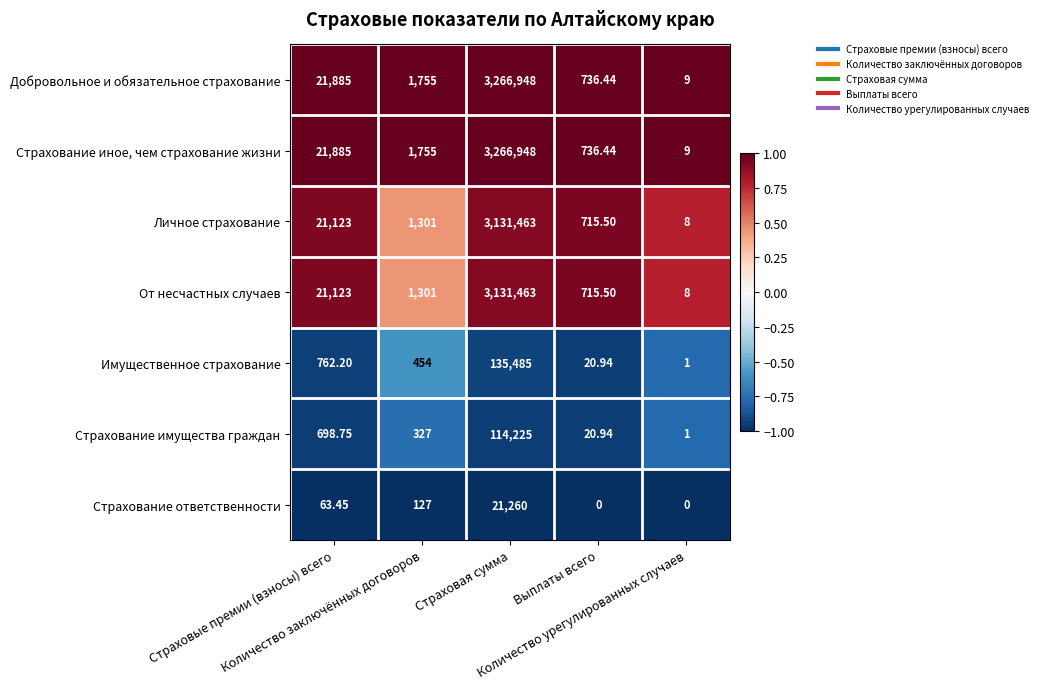

How many values in the Личное страхование series are below 1301?

2